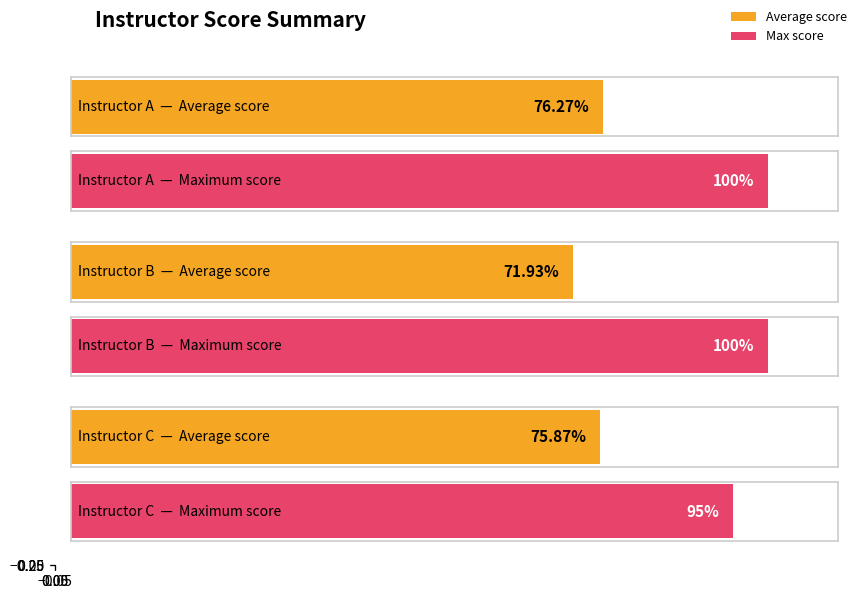

Is the value of Average score at C greater than the value of Max score at B?

No